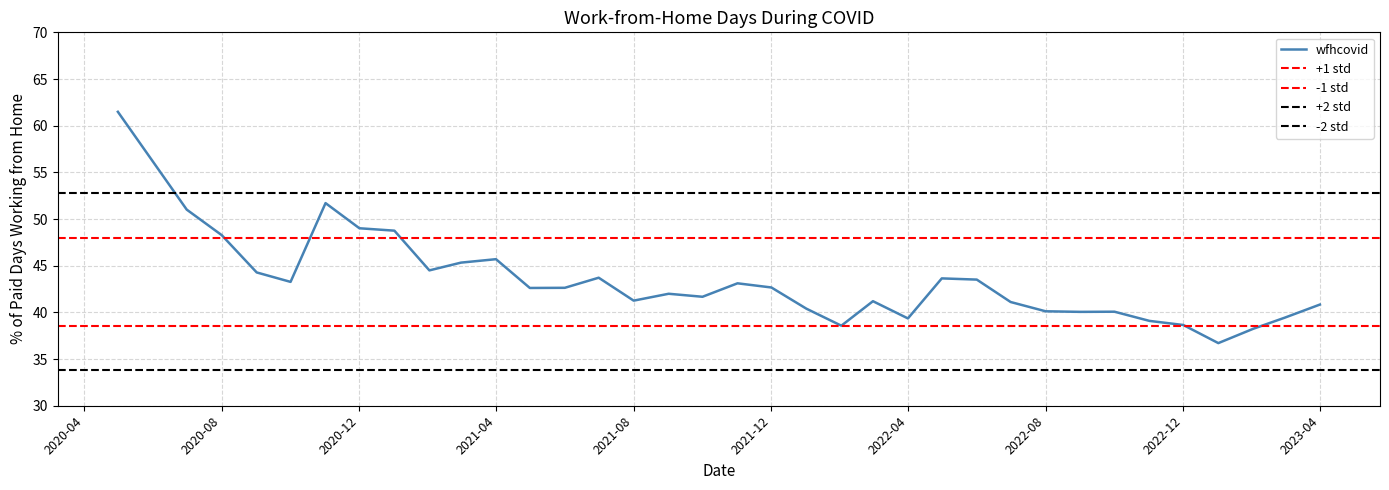

How many interior local peaks (higher than both neighbors) does the data have?

8